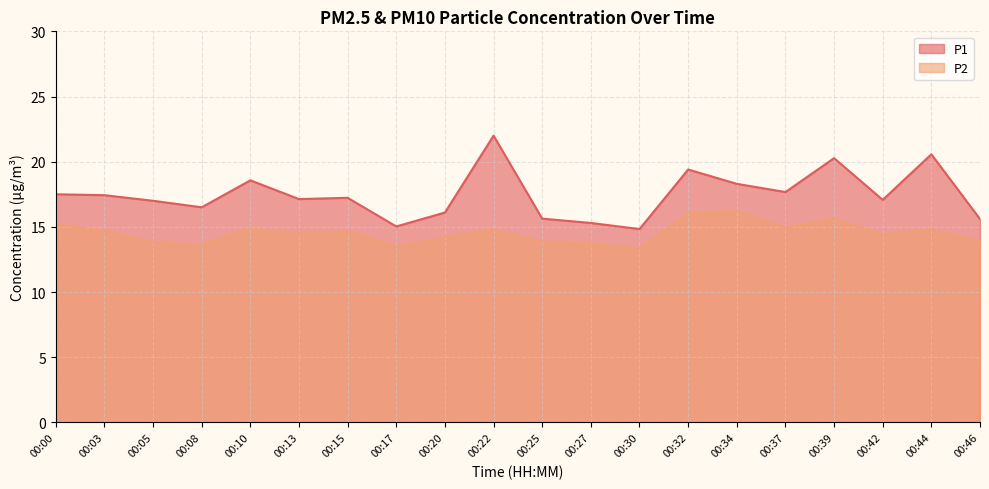

What value does the P2 series have at 00:34?

16.2